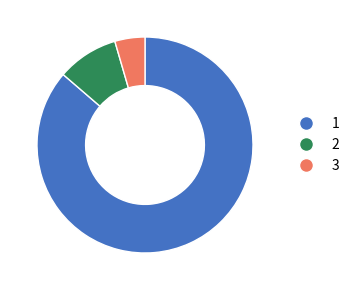

Which slice is the largest?

1